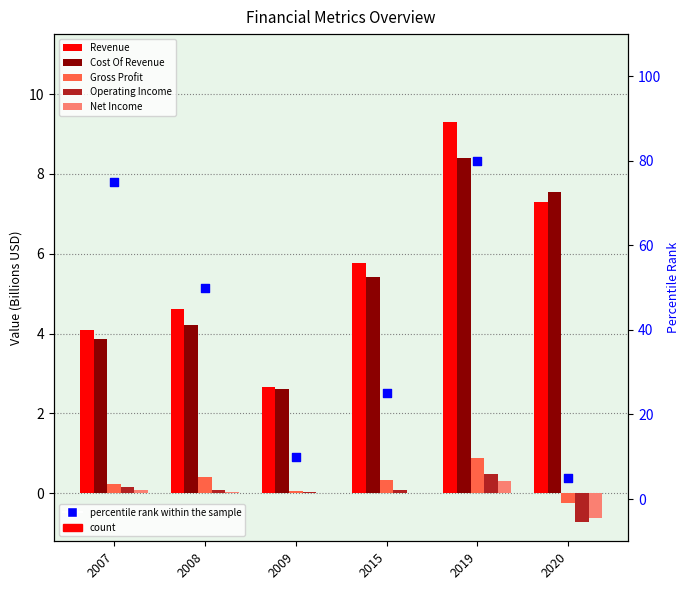

At which category is the sum across all series the highest?

2019